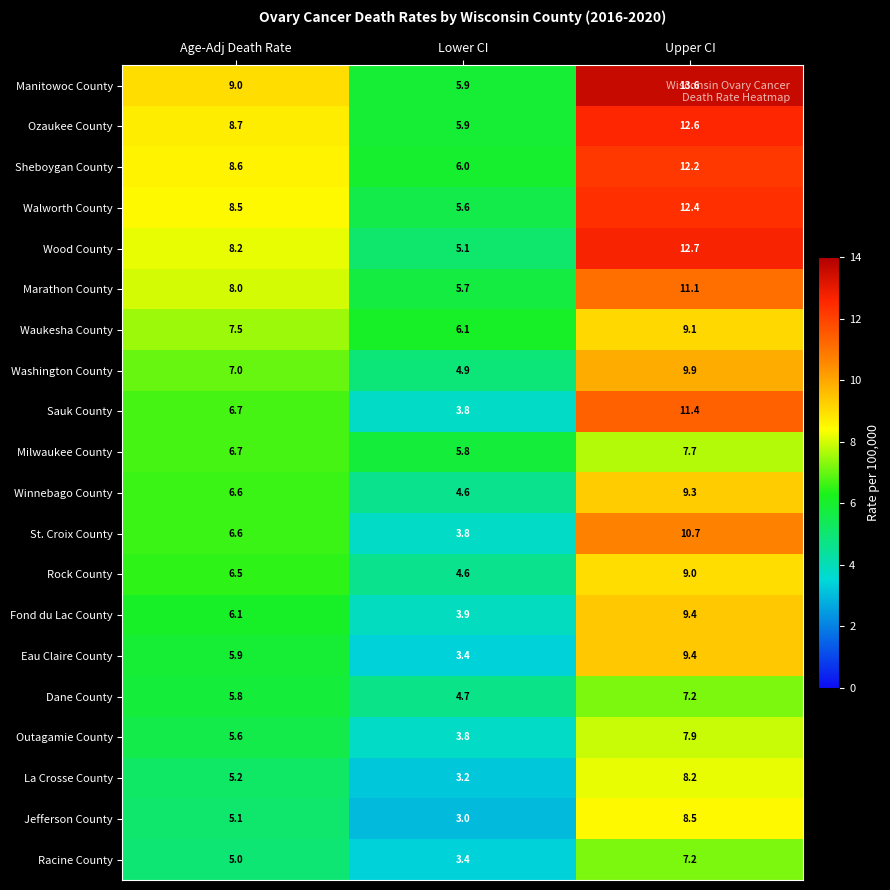

Which category has the lowest value across all series?

Lower CI